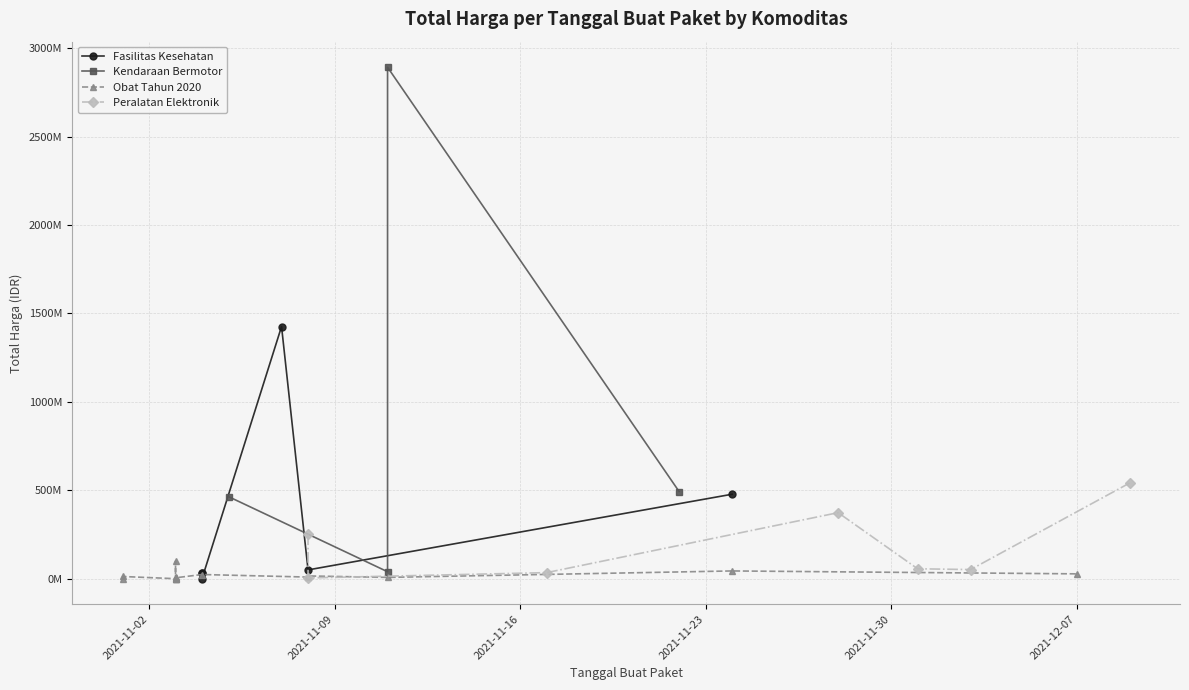

What is the value of the 26th point from the left?

477600000